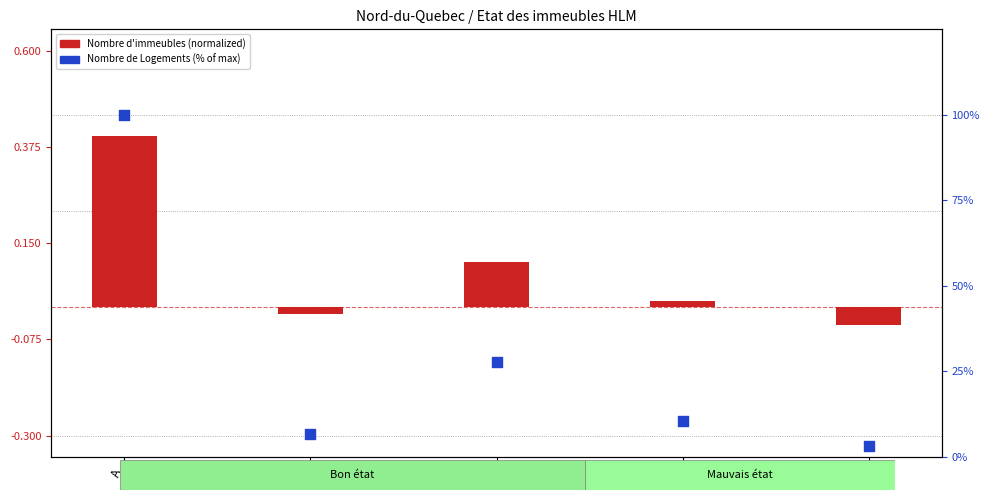

At which category is the sum across all series the highest?

A